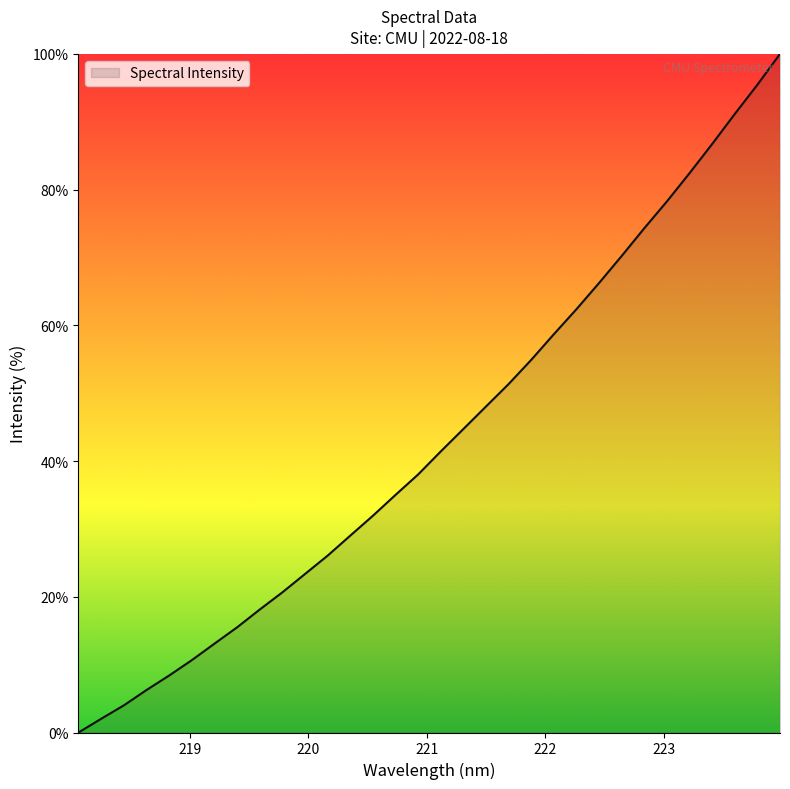

What is the difference between the maximum and minimum values?

100.0